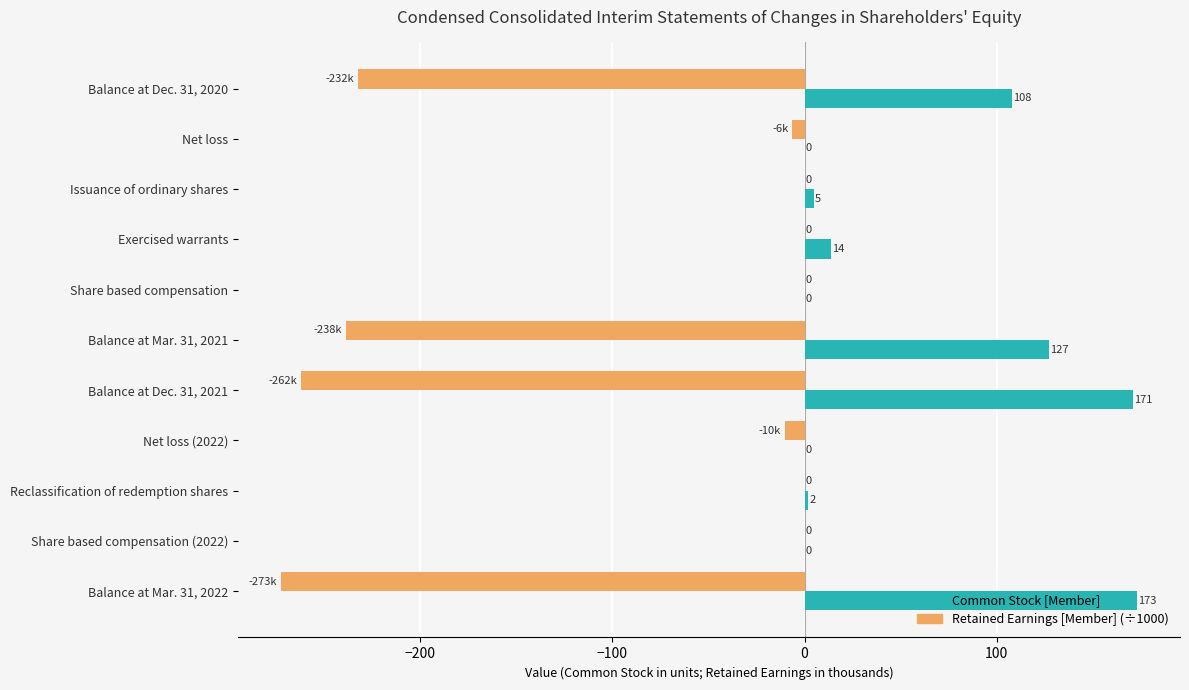

Which label corresponds to the largest value in the chart?

Balance at Mar. 31, 2022